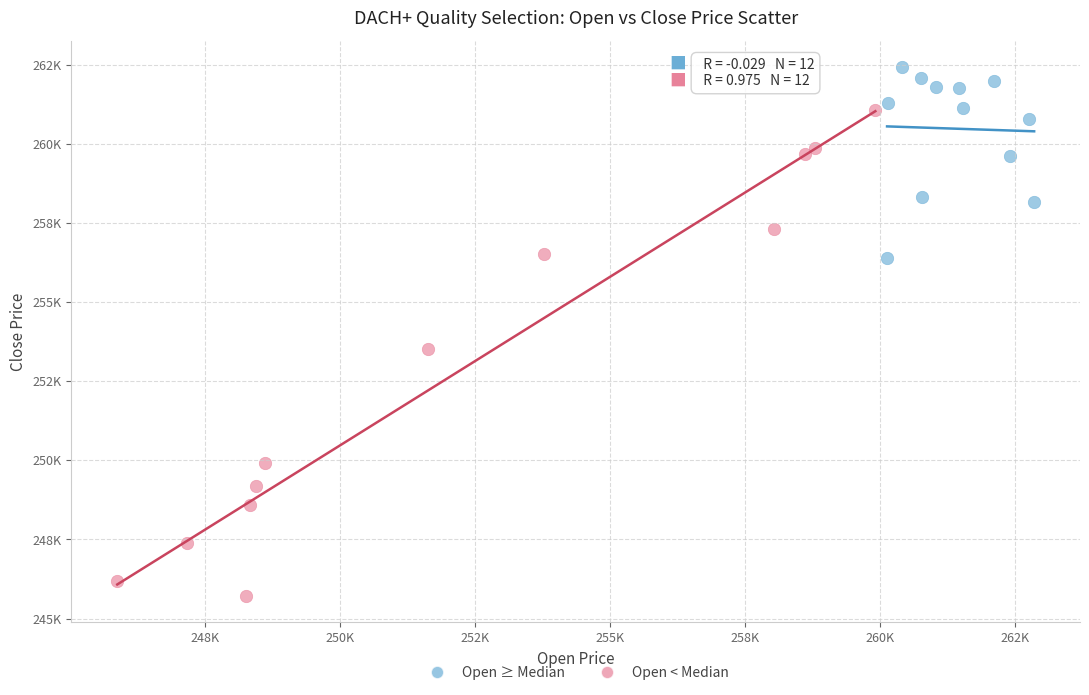

Which series has the widest spread of Y values?

Open < Median